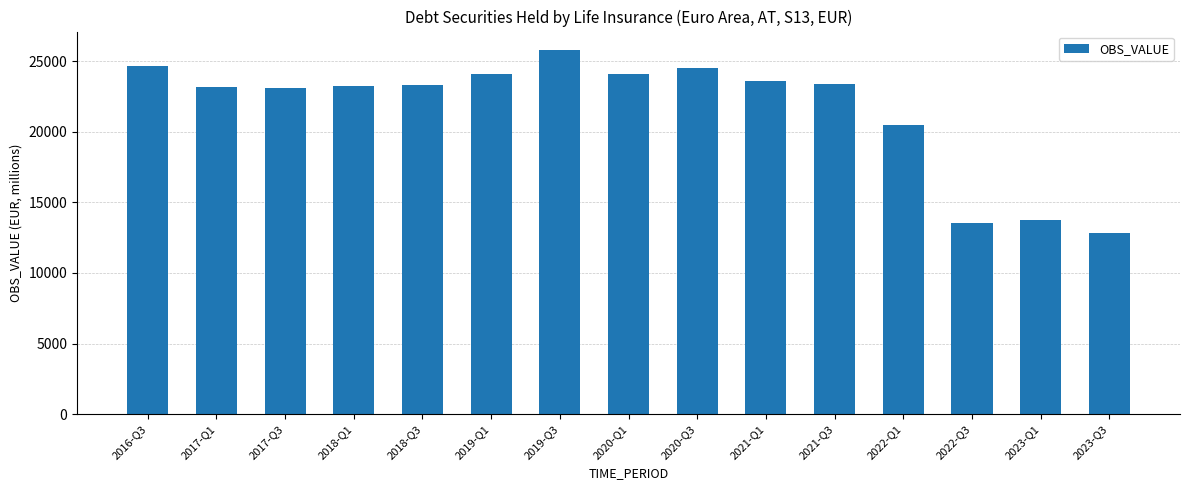

What is the change in value from 2020-Q1 to 2022-Q3?

-10570.6